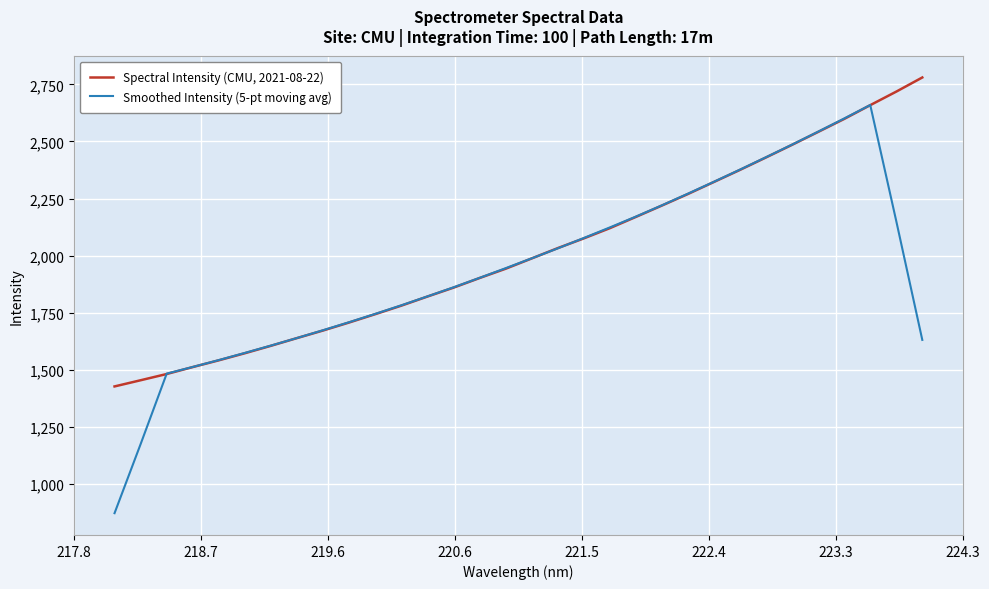

What is the difference between the maximum and minimum values in the Smoothed Intensity (5-pt moving avg) series?

1786.6